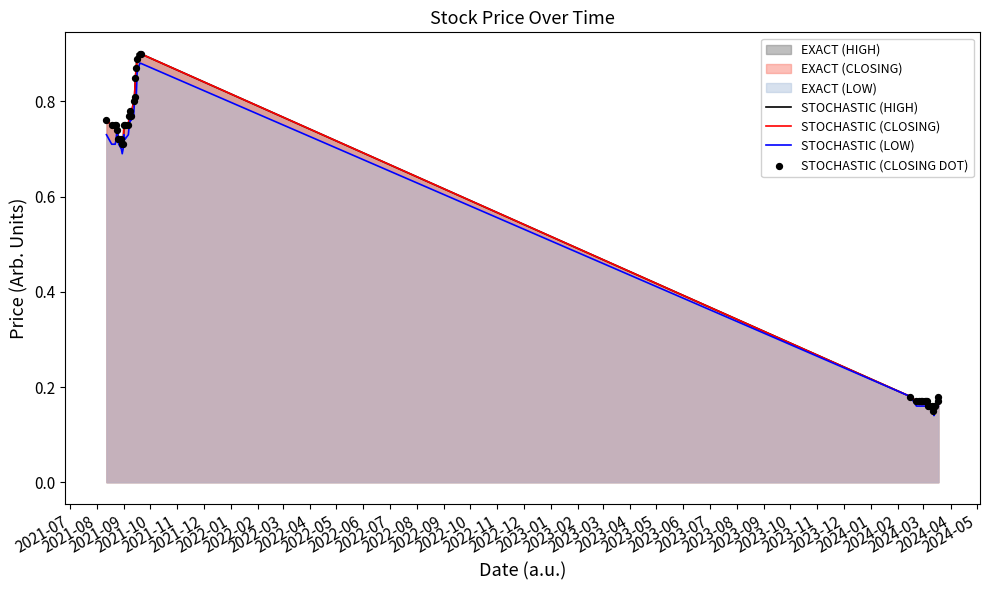

Which series has the largest total across all categories?

STOCHASTIC (HIGH)